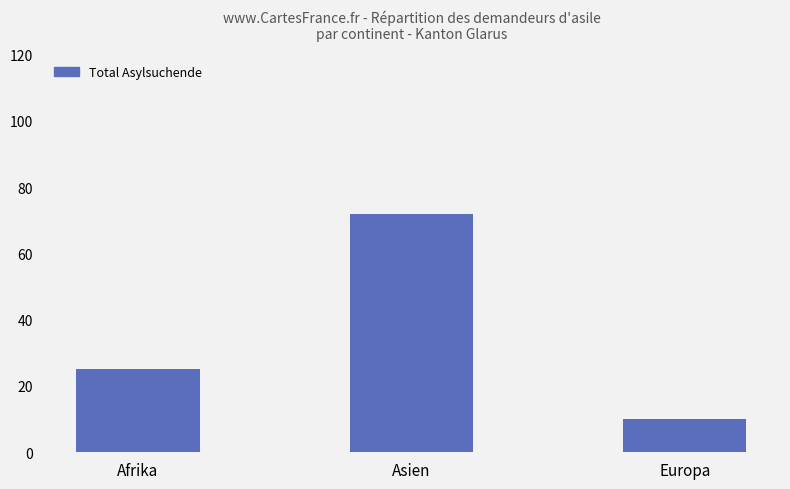

At which label is the value closest to 41?

Afrika